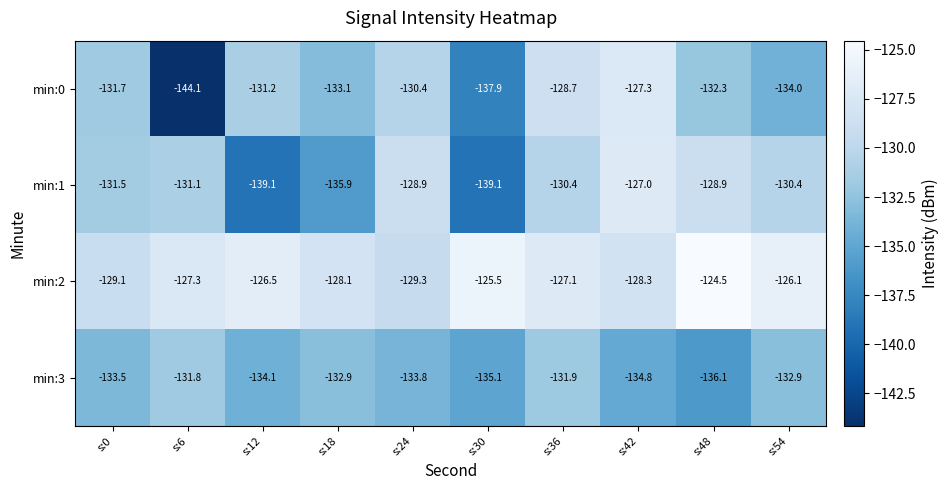

What is the average value of the min:3 series?

-133.7